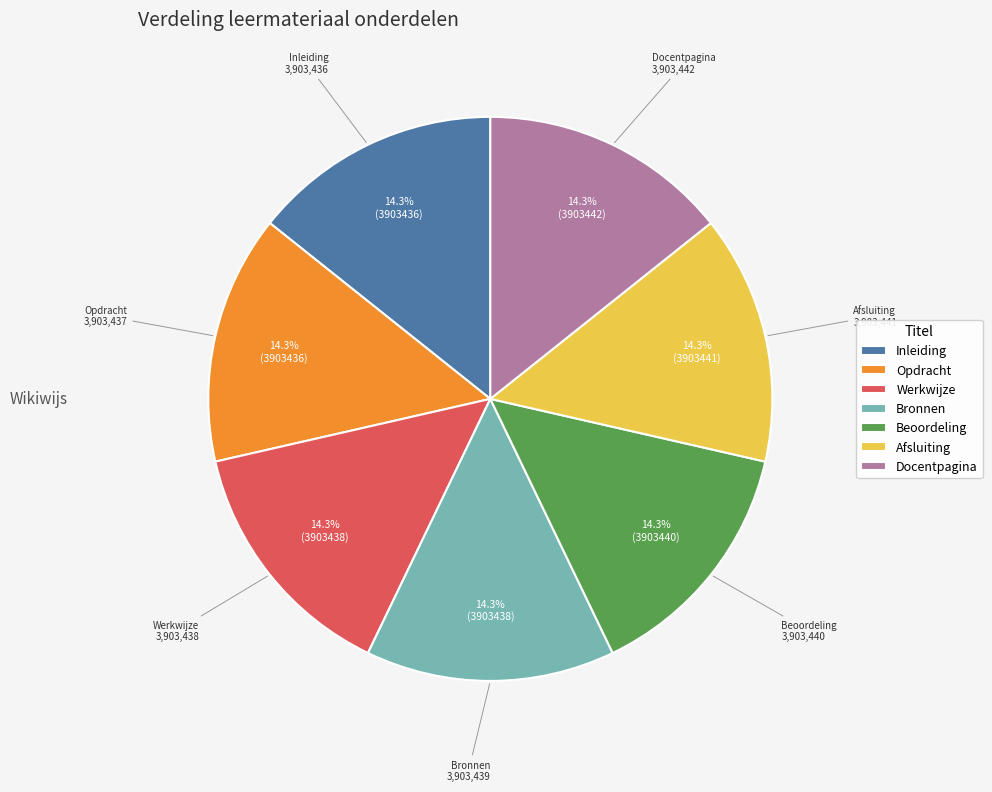

What is the ratio of the value at Docentpagina to the value at Beoordeling?

1.0